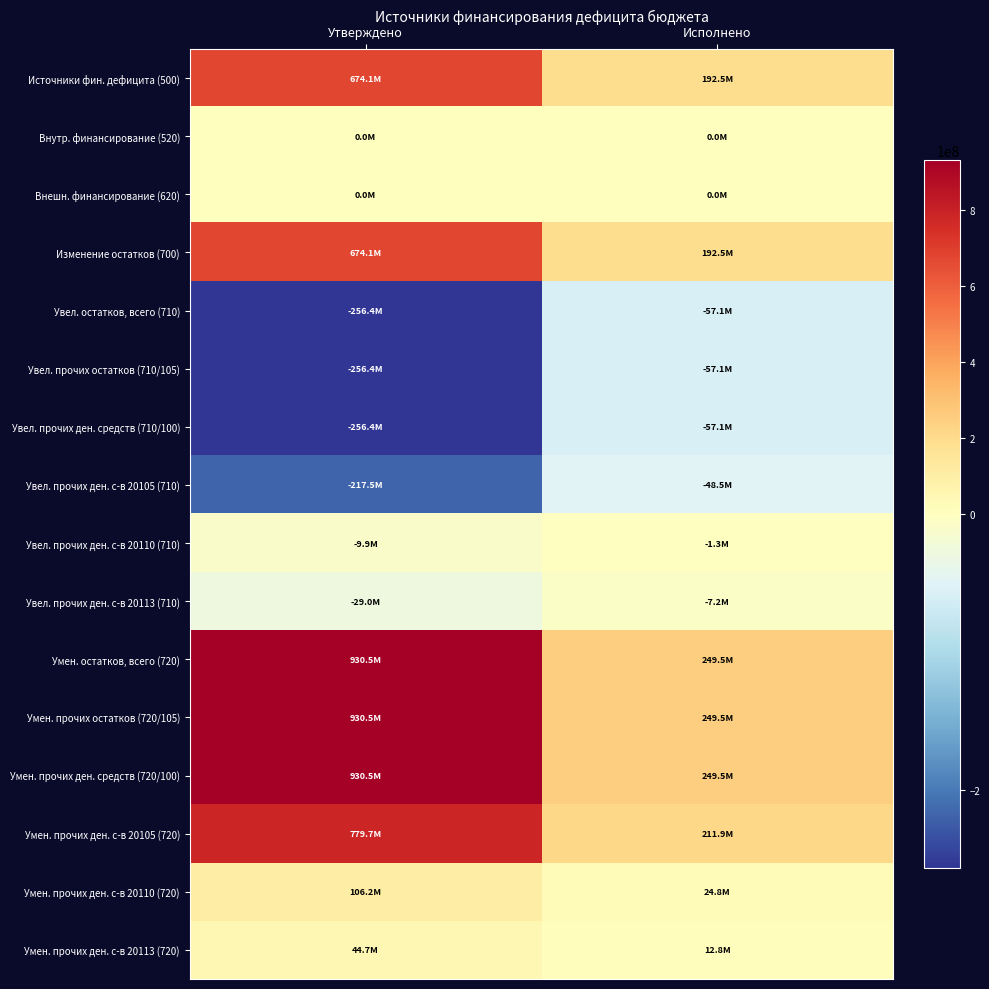

Which label corresponds to the smallest value in the chart?

Утверждено